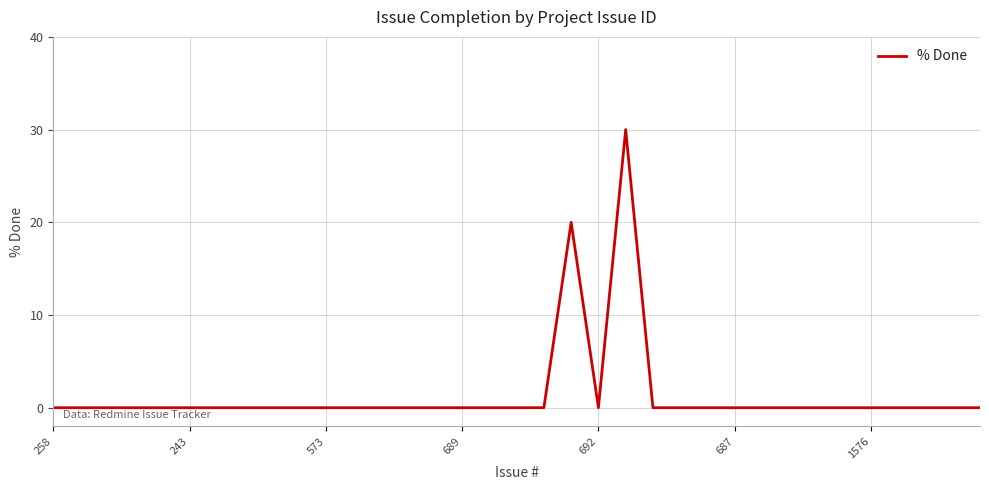

What is the maximum value shown in the chart?

30